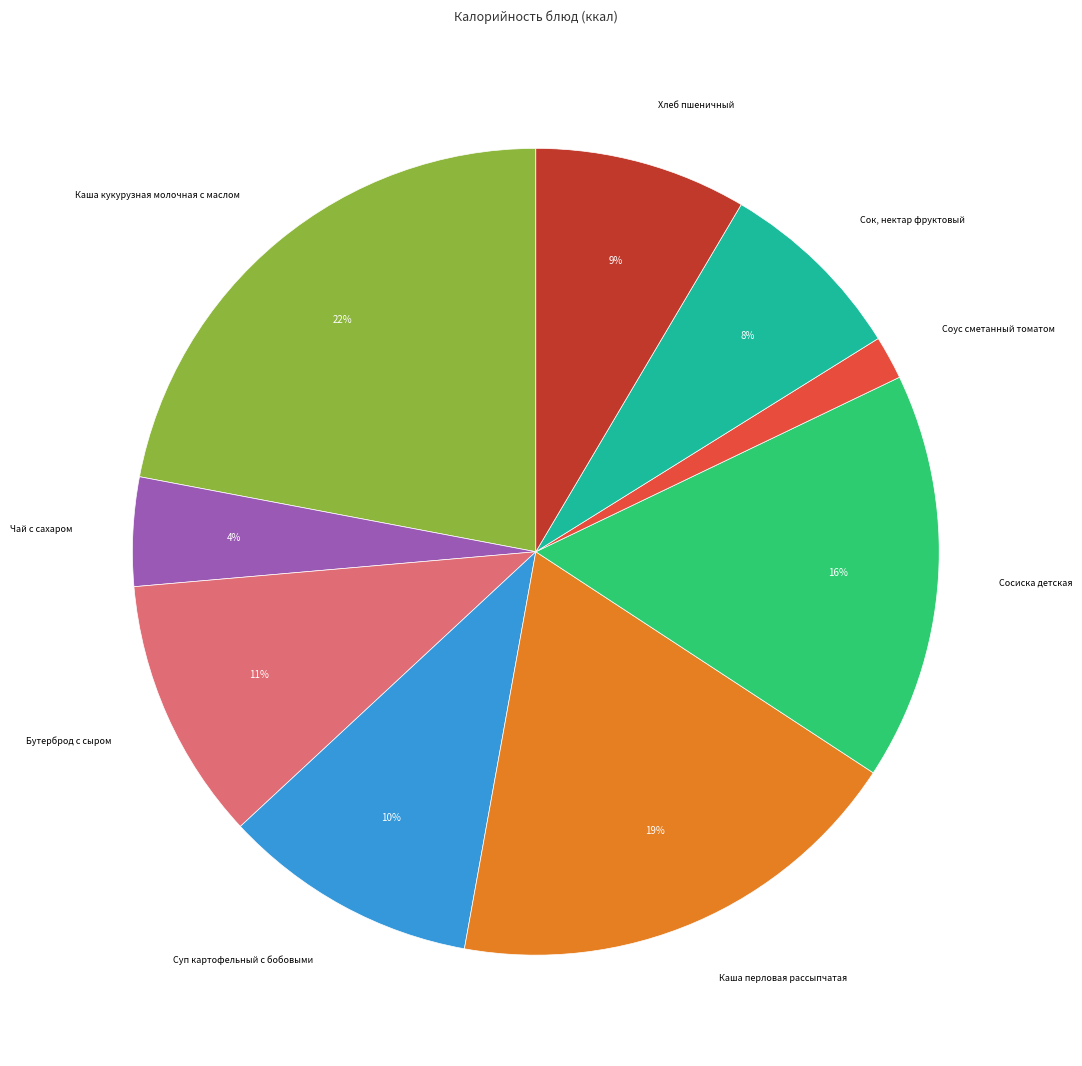

Does any single category account for the majority?

No